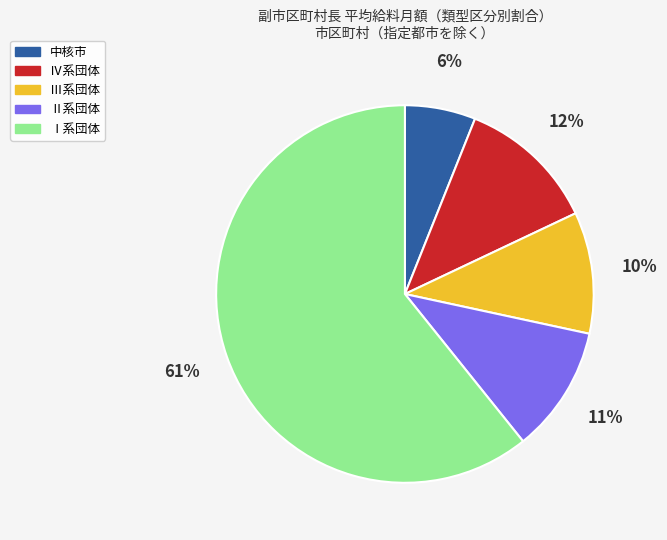

Does any single category account for the majority?

Yes